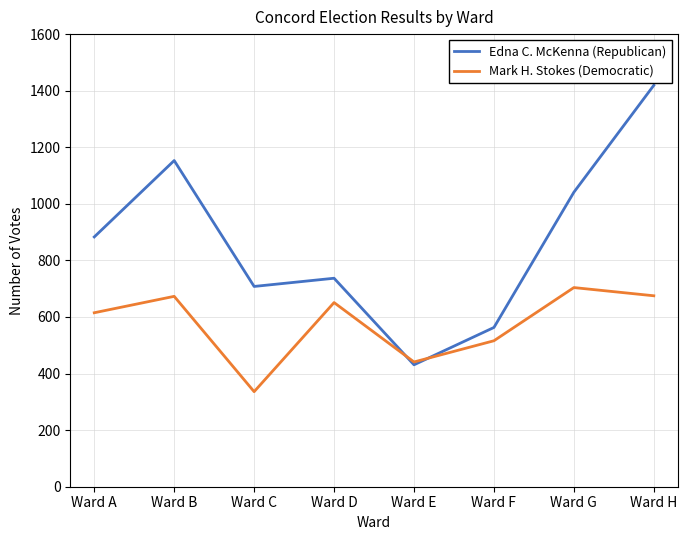

What is the difference between the highest and lowest values at Ward C?

372